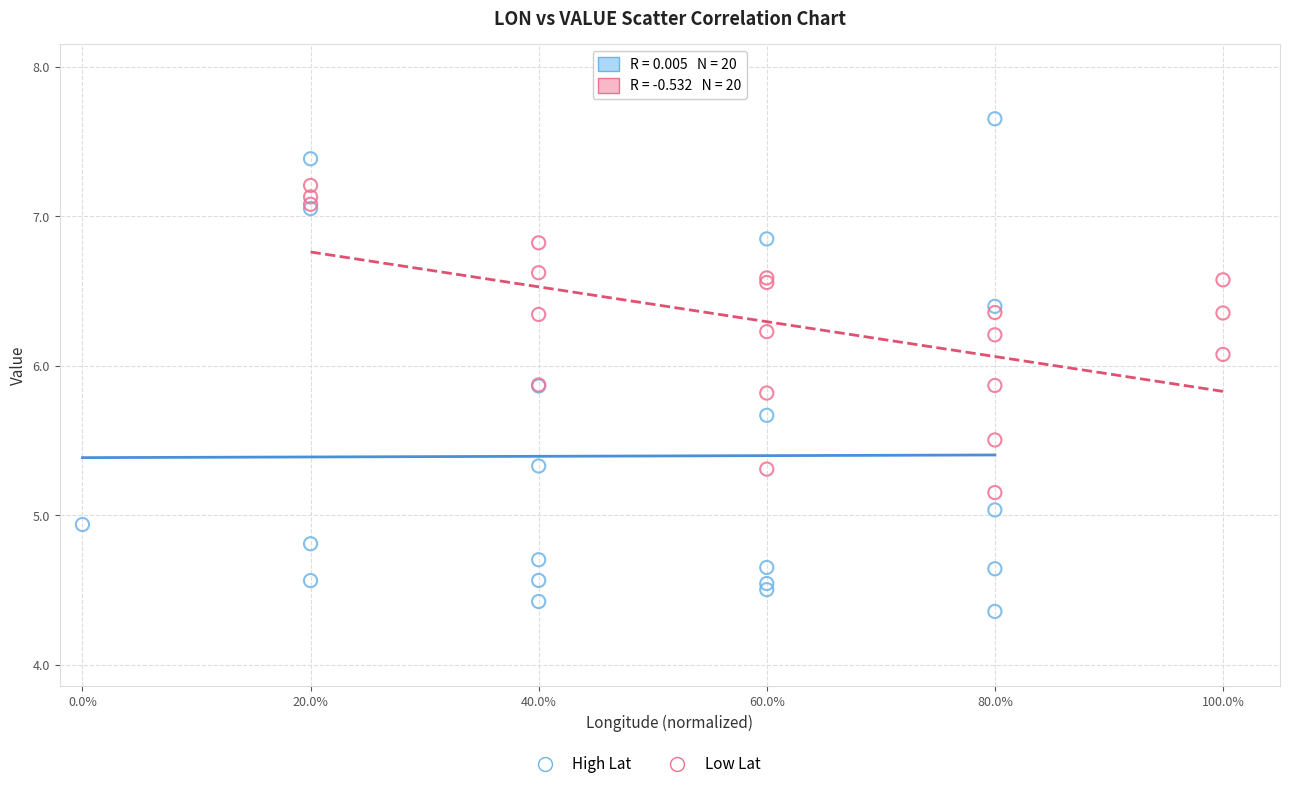

Which series has the largest Y range (max minus min)?

High Lat